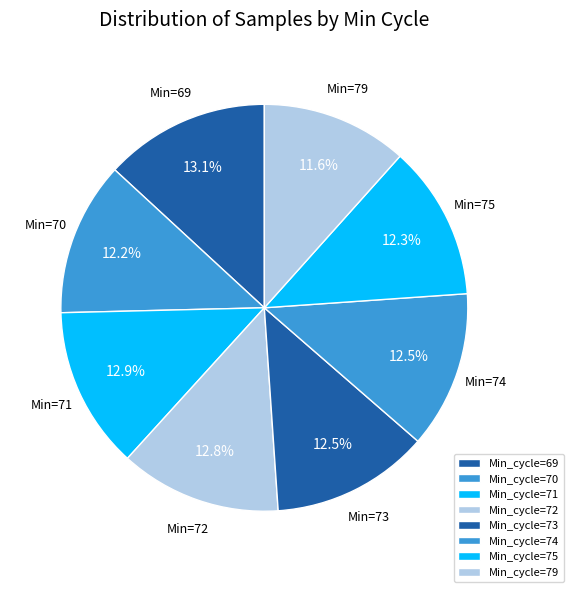

Which slice is the smallest?

Min_cycle=79